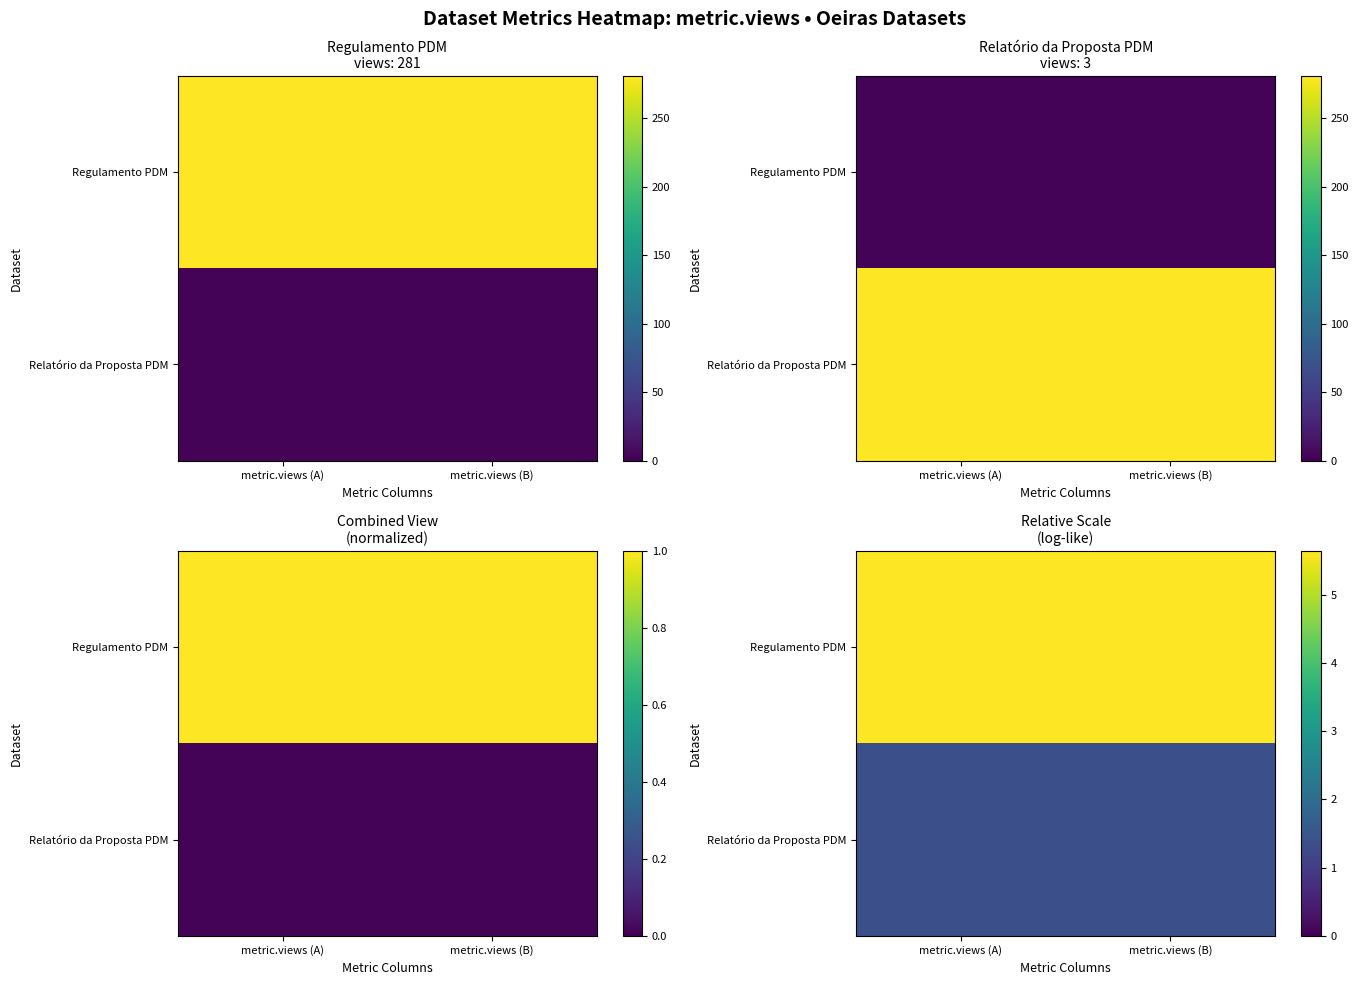

At which category is the sum across all series the highest?

metric.views (A)